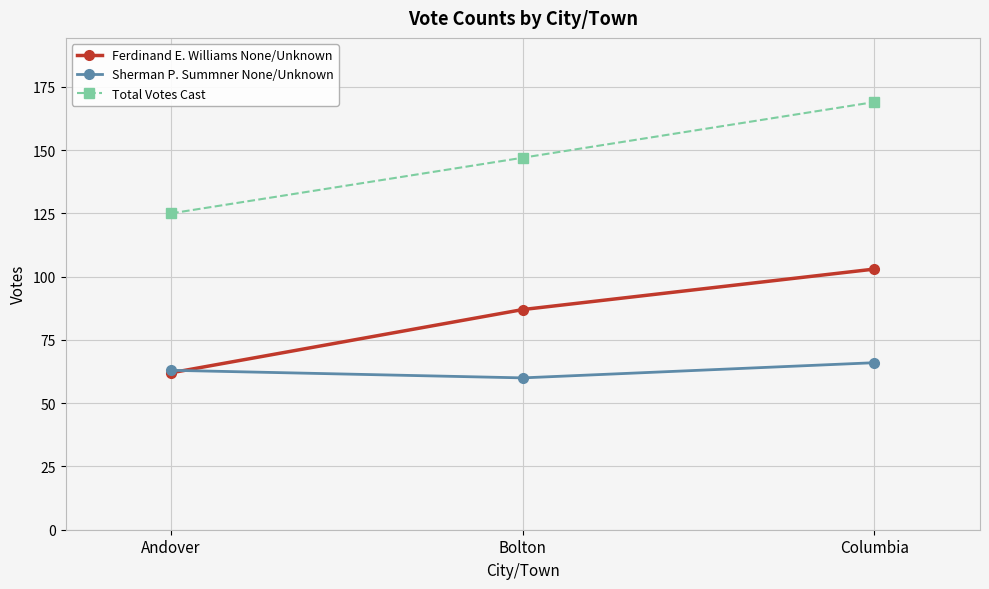

What are all the series names shown in the legend?

Ferdinand E. Williams None/Unknown, Sherman P. Summner None/Unknown, Total Votes Cast